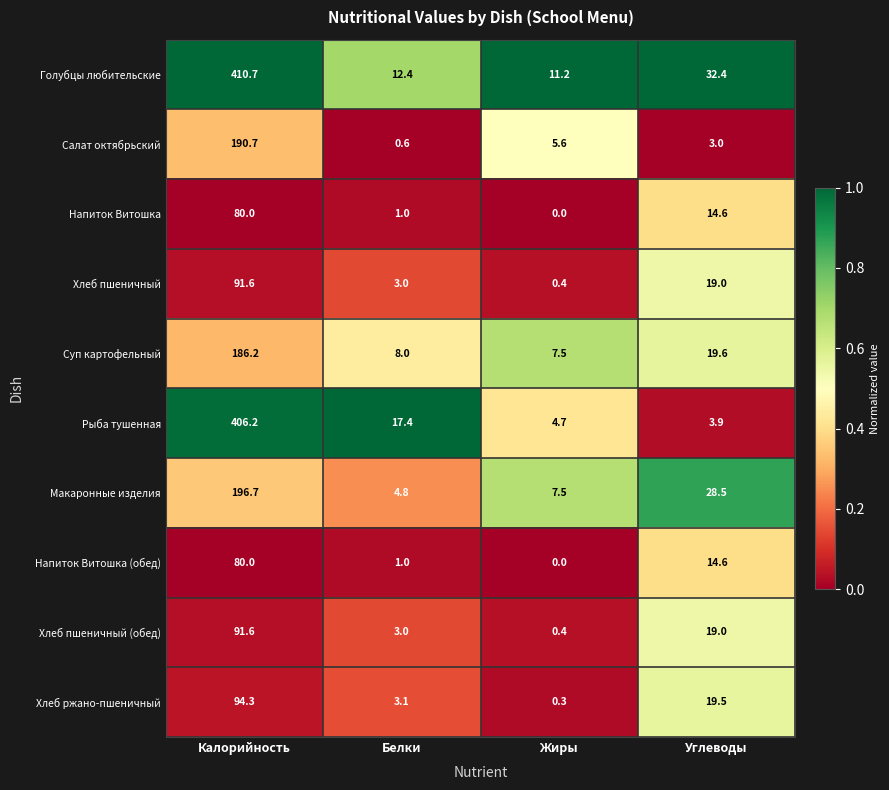

What is the difference between the highest and lowest values at Калорийность?

330.7